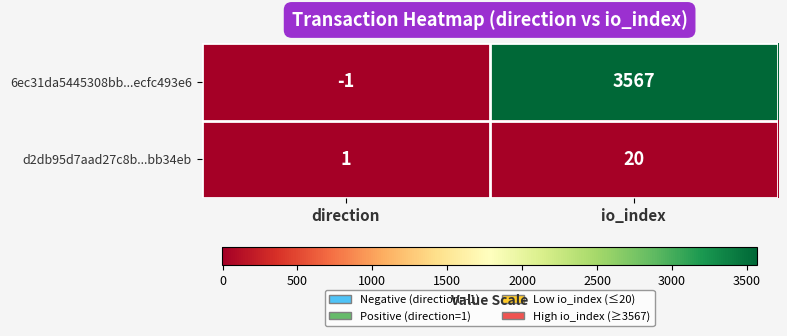

Reading right to left, transcribe all the data shown in this chart.

6ec31da5445308bb...ecfc493e6: 3567	-1
d2db95d7aad27c8b...bb34eb: 20	1